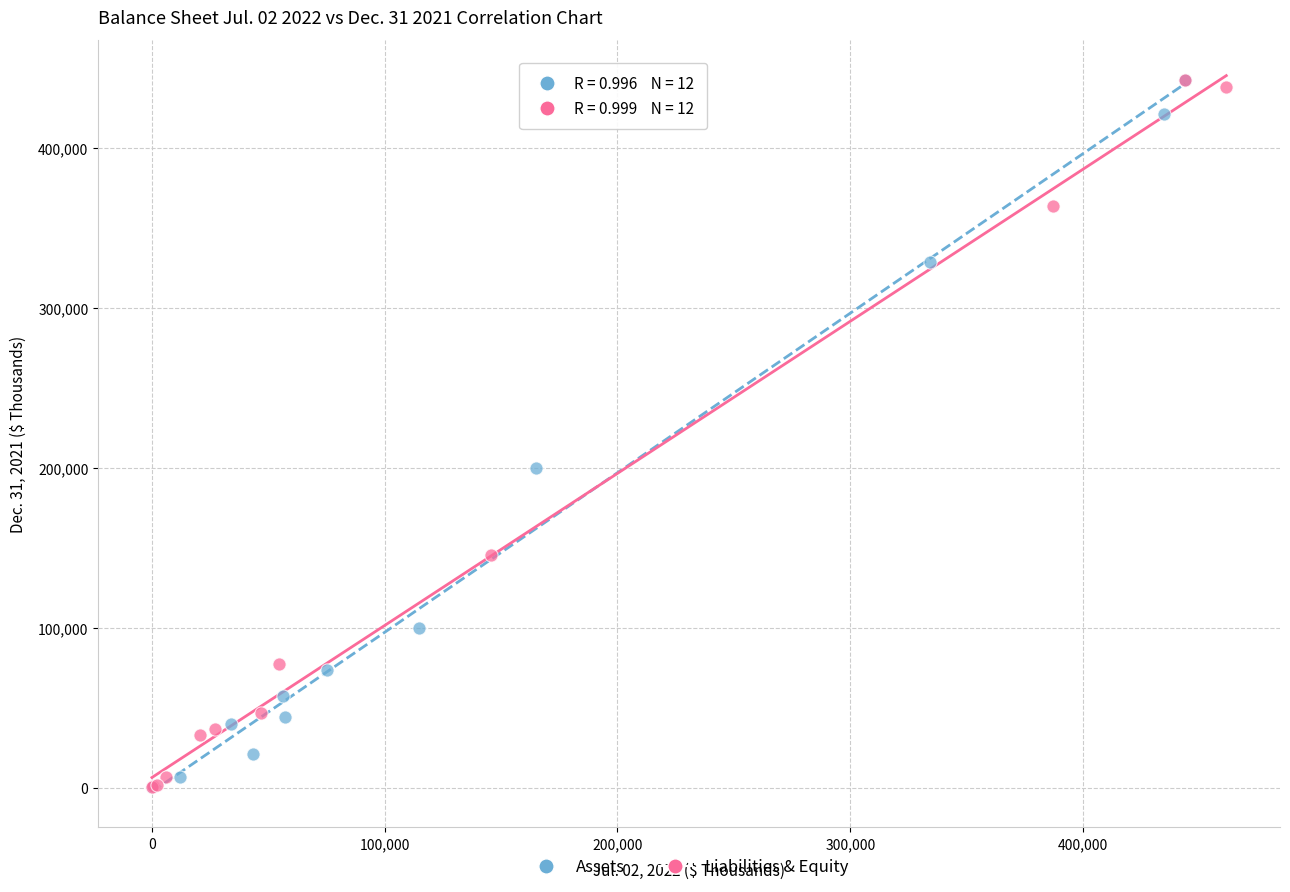

What are all the series names shown in the legend?

Assets, Liabilities & Equity